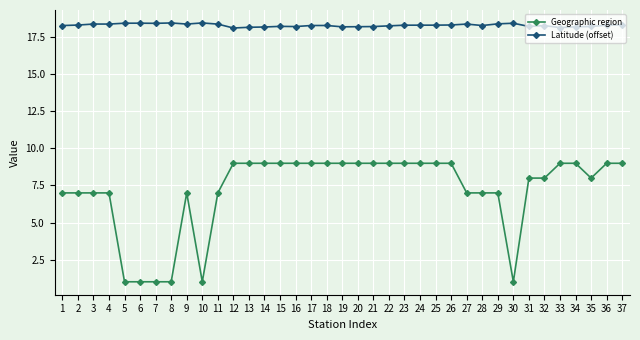

True or false: Latitude (offset) and Geographic region intersect in this chart.

False